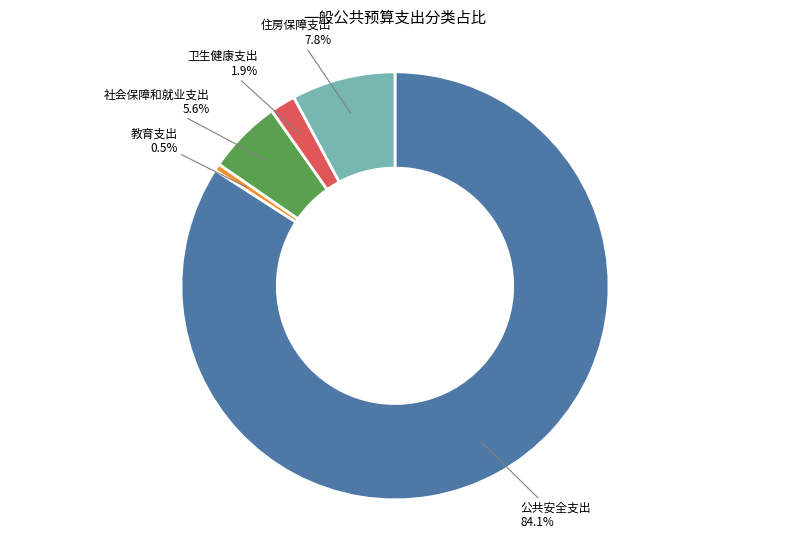

Is there a majority slice in this chart?

Yes